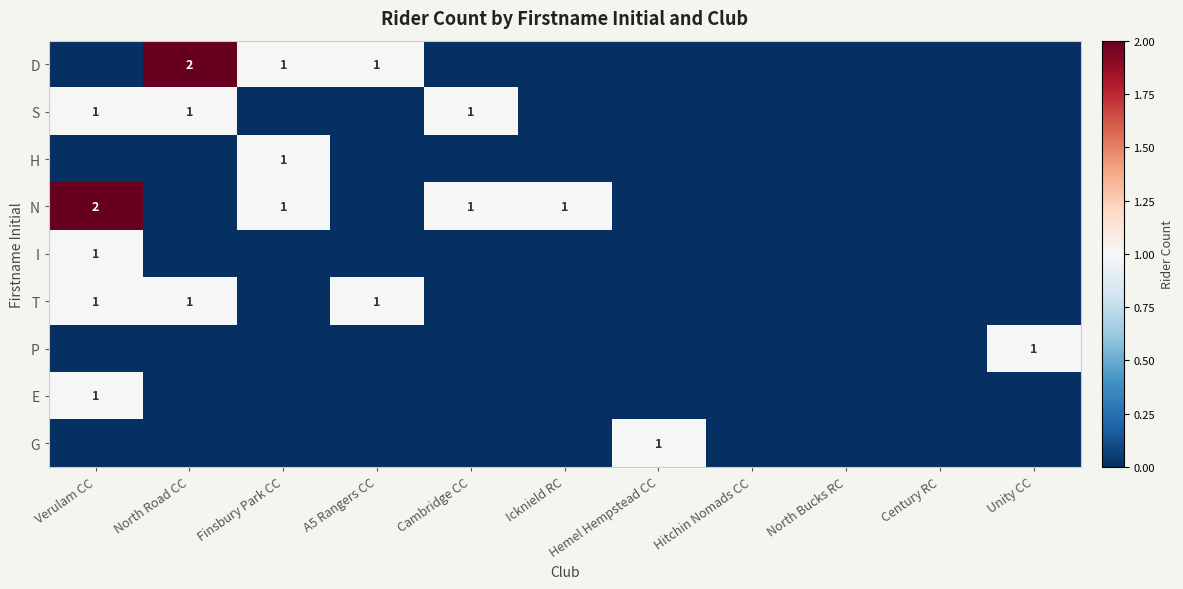

What is the total value across all series at A5 Rangers CC?

2